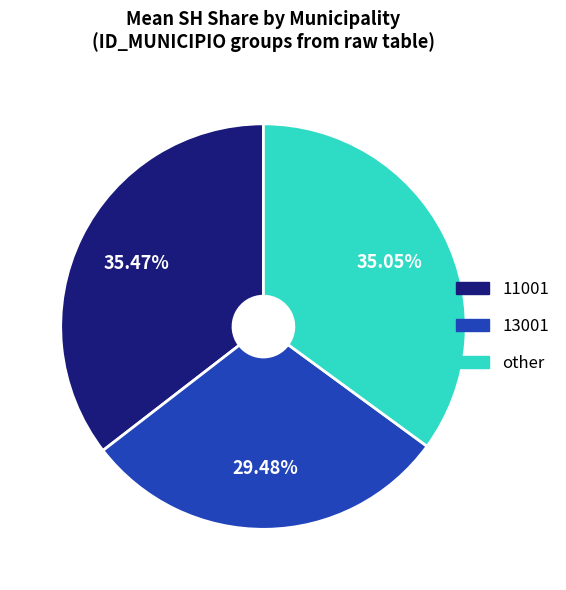

True or false: 11001 accounts for 44% of the total.

False